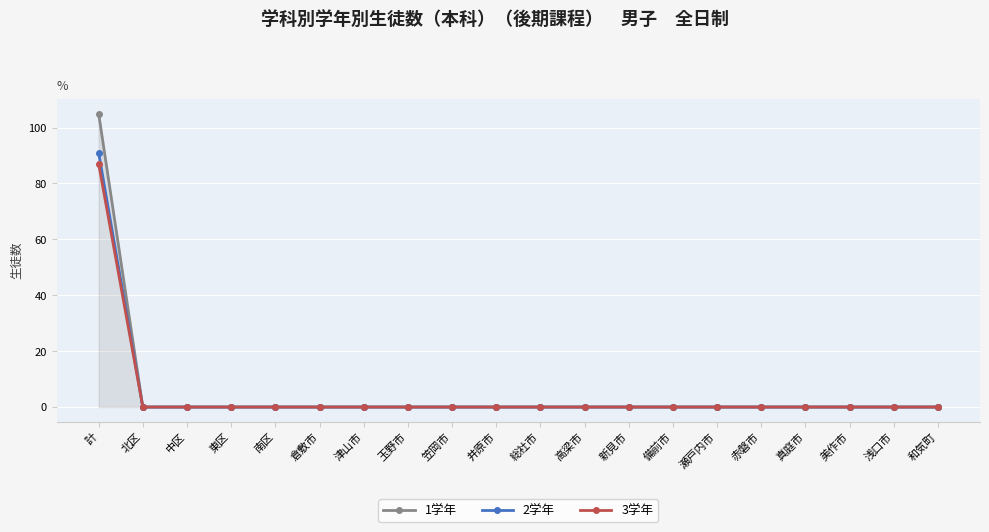

What is the label of the 8th point from the left?

玉野市